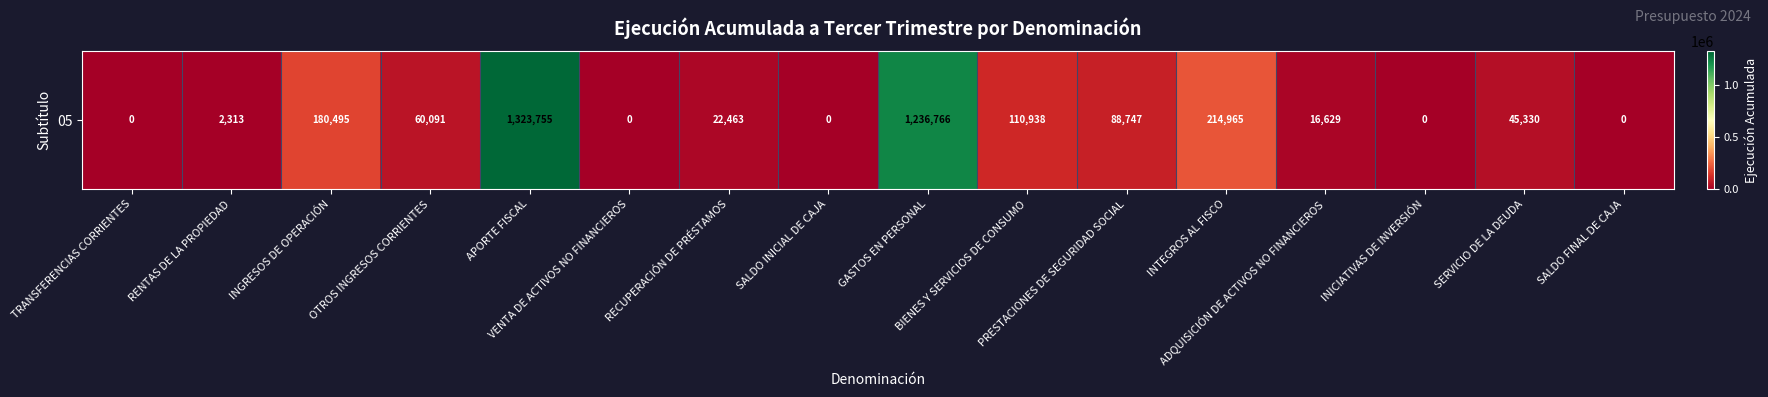

Which has a higher value, RECUPERACIÓN DE PRÉSTAMOS or TRANSFERENCIAS CORRIENTES?

RECUPERACIÓN DE PRÉSTAMOS